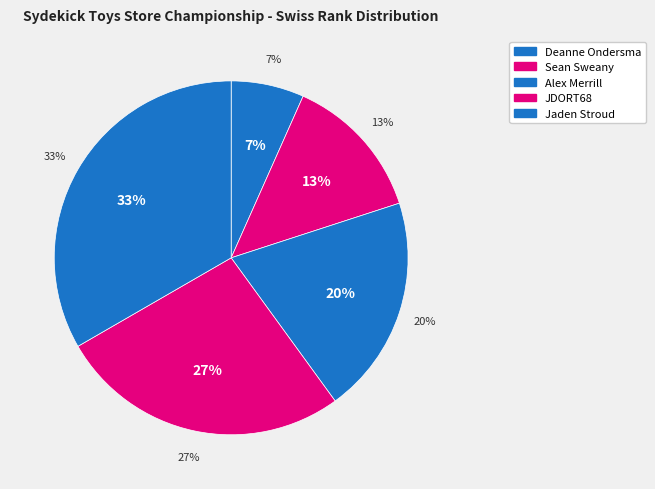

Combined, what portion of the pie is JDORT68 and Sean Sweany?

40.0%